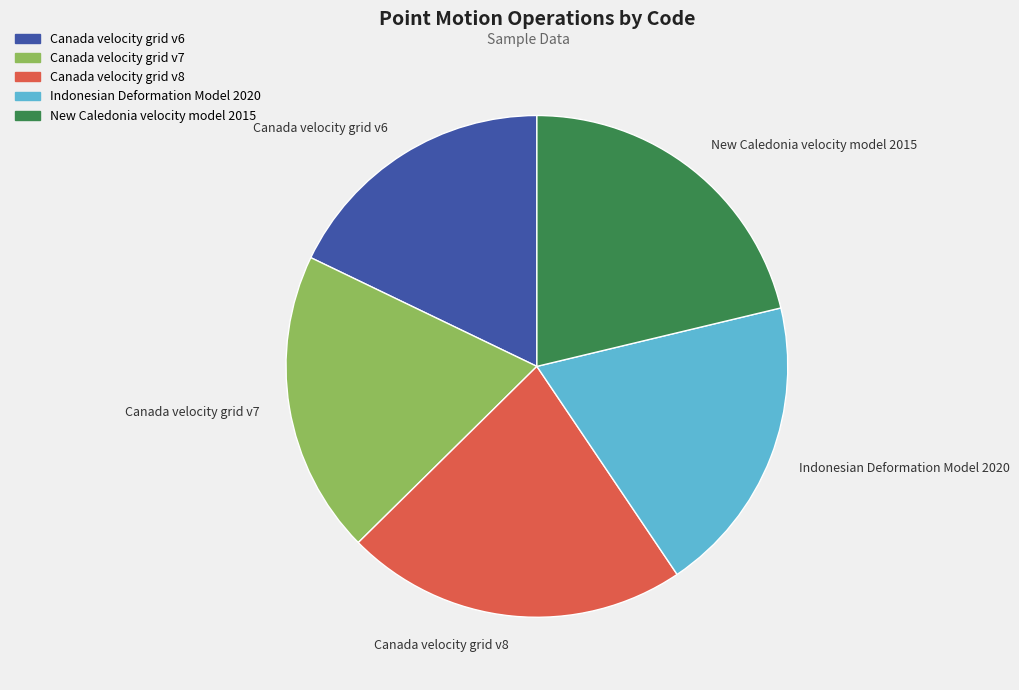

Does New Caledonia velocity model 2015 represent more than half of the total?

No